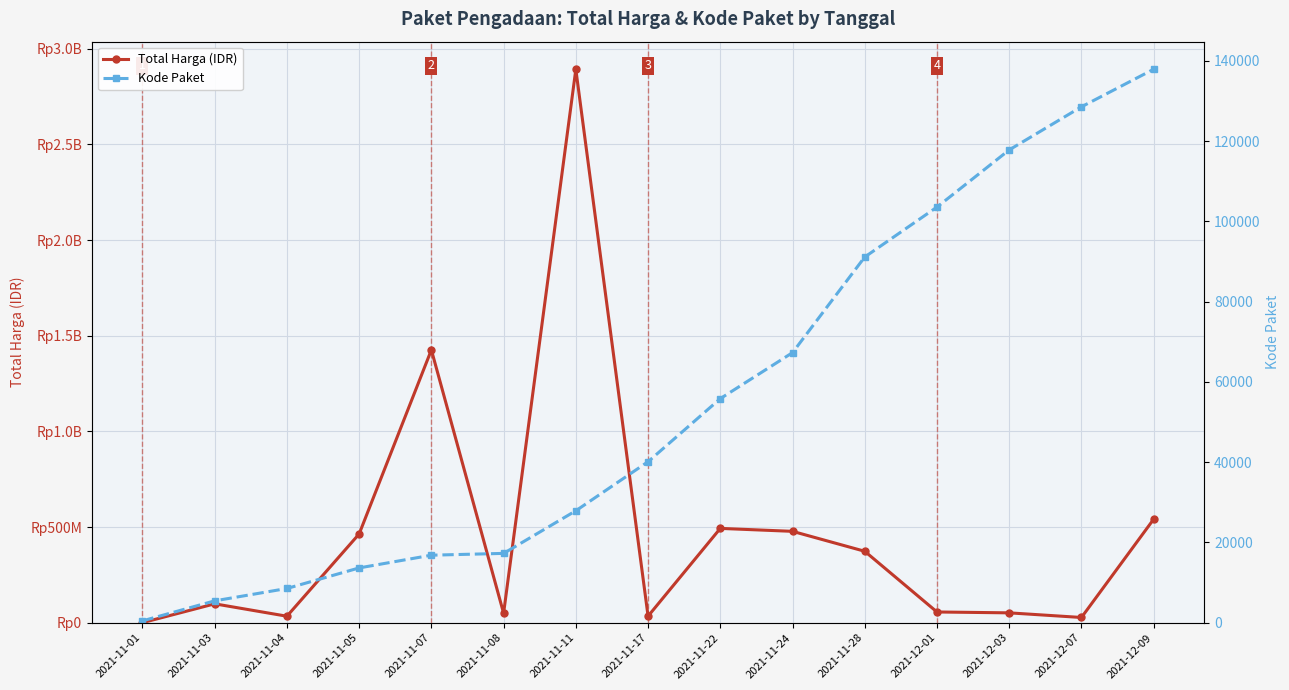

Count the number of data series in this chart.

2